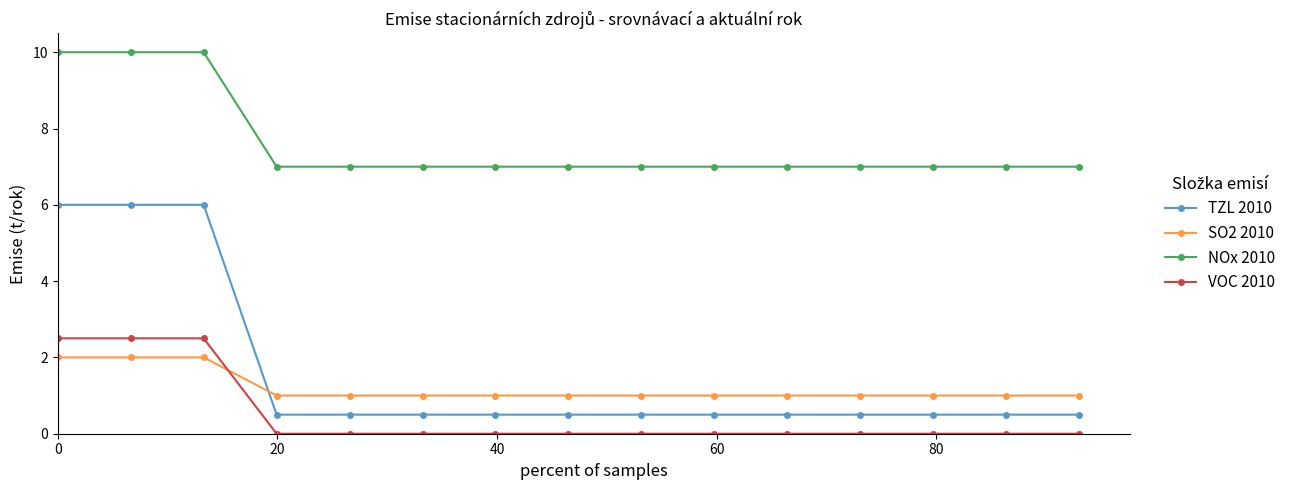

What is the average value of the NOx 2010 series?

7.6